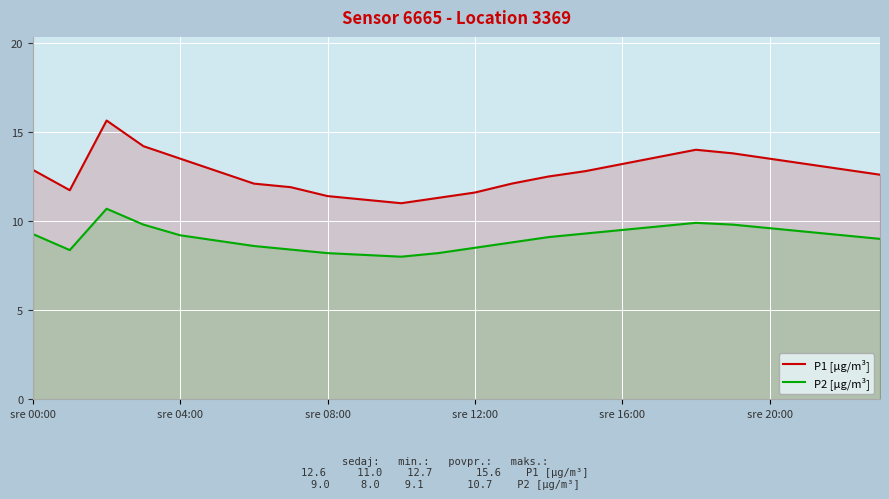

Which series has the largest range (max minus min)?

P1 [µg/m³]